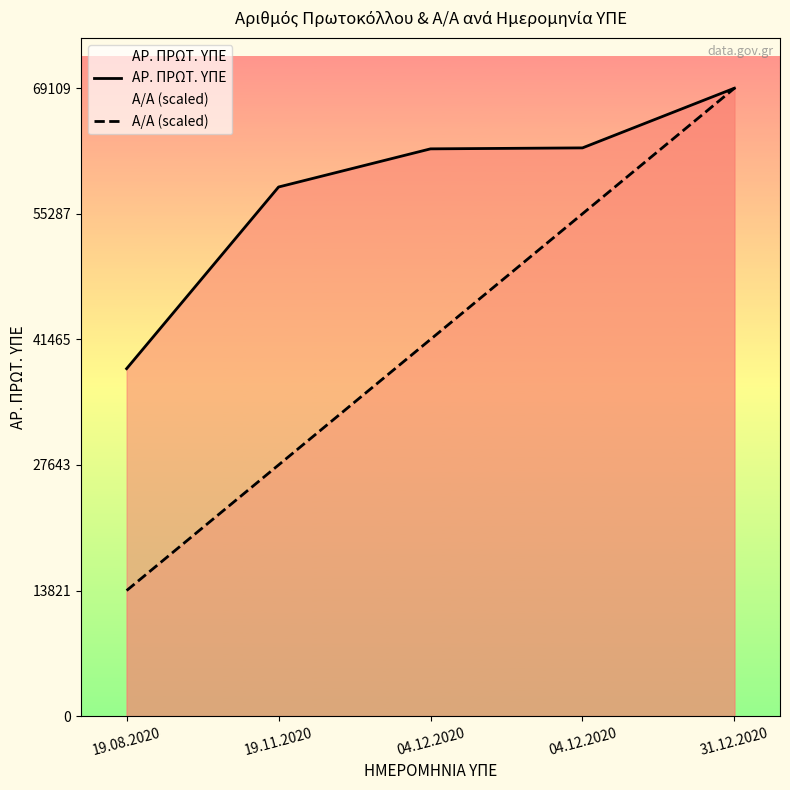

True or false: ΑΡ. ΠΡΩΤ. ΥΠΕ and Α/Α (scaled) cross at least once.

False